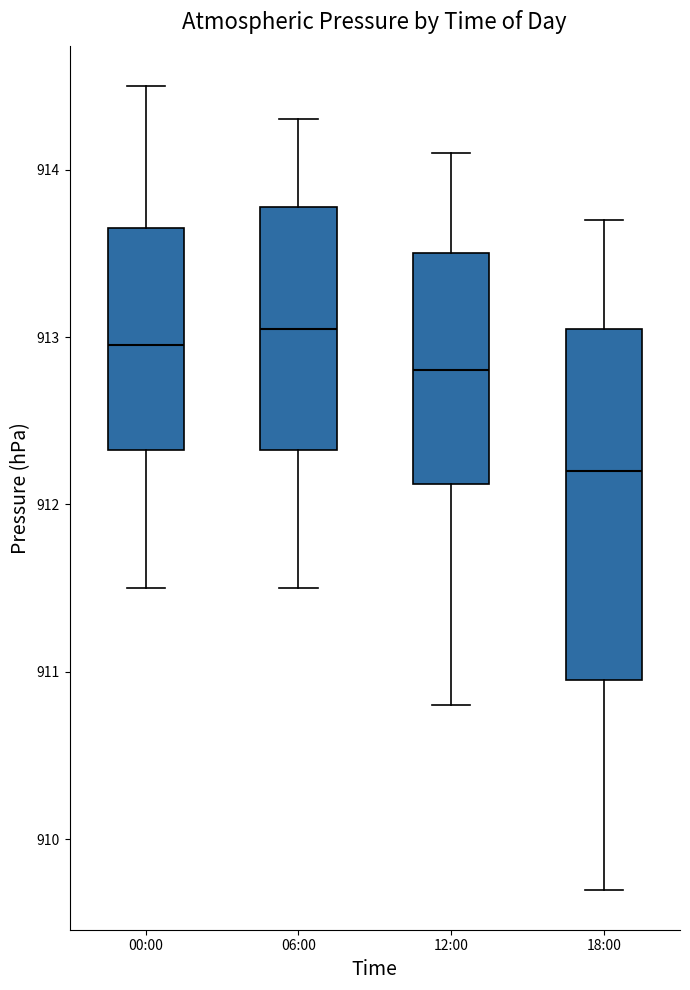

Which box has the lowest median line?

18:00